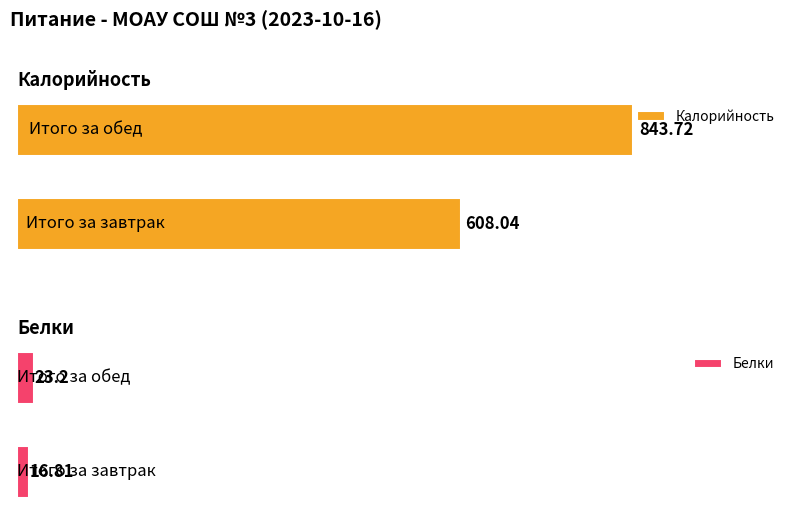

At which category is the sum across all series the highest?

Итого за обед